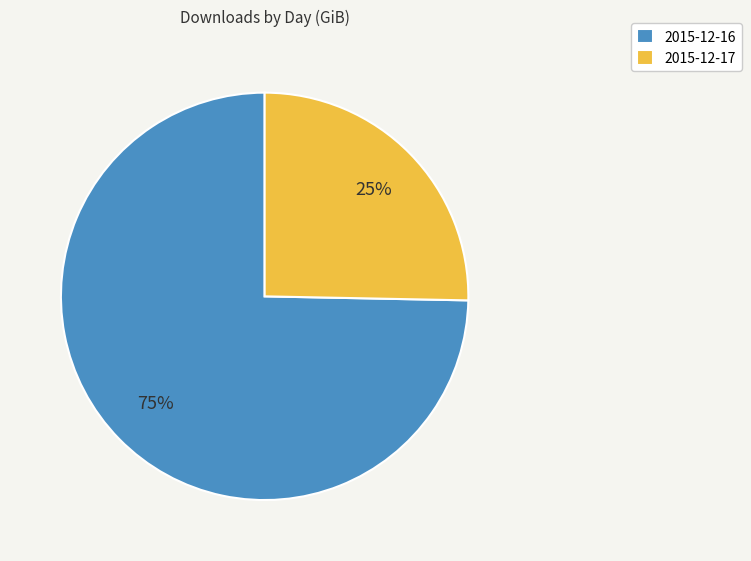

To the nearest percent, what is the combined percentage of 2015-12-16 and 2015-12-17?

100%